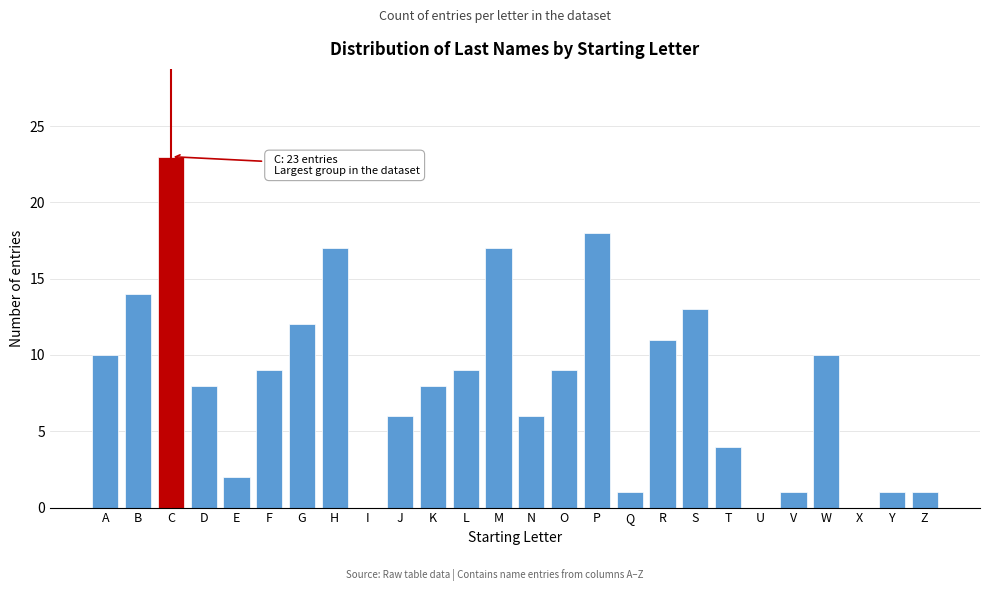

Reading left to right, list all the values displayed in this chart.

A=10	B=14	C=23	D=8	E=2	F=9	G=12	H=17	I=0	J=6	K=8	L=9	M=17	N=6	O=9	P=18	Q=1	R=11	S=13	T=4	U=0	V=1	W=10	X=0	Y=1	Z=1